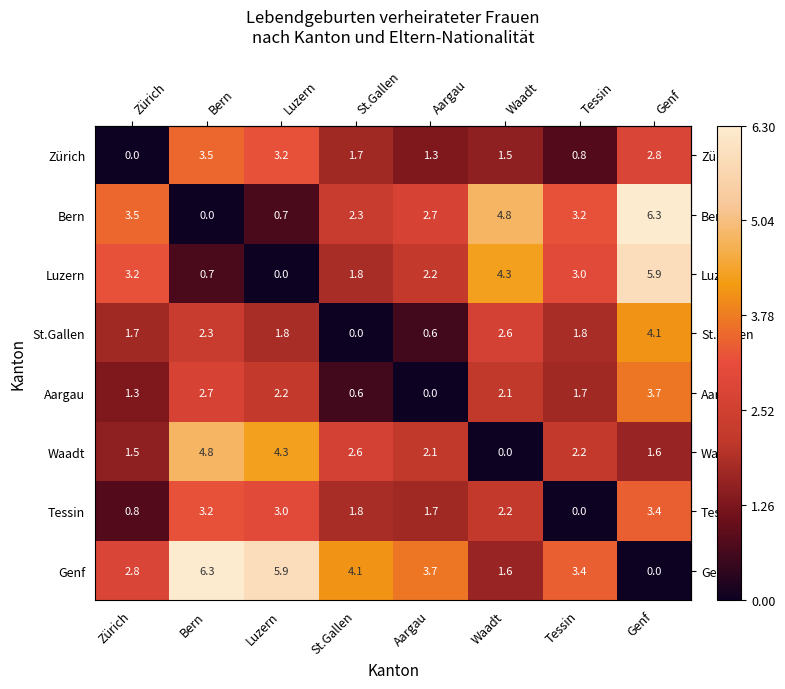

How many values in the Zürich series are below 1?

2